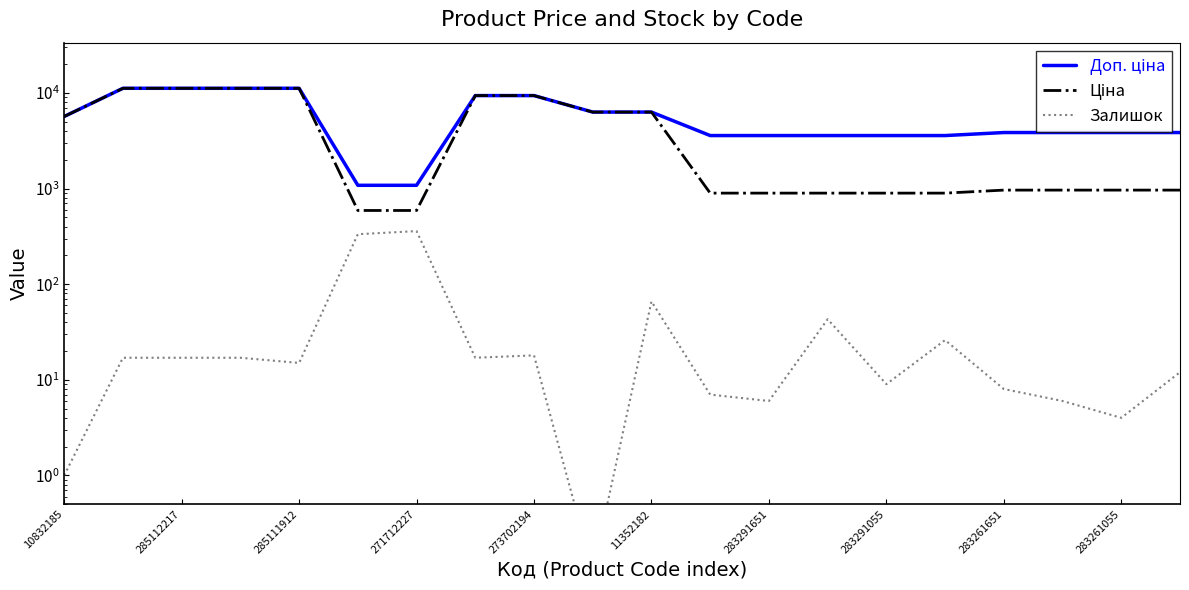

What is the average value of the Ціна series?

4566.3